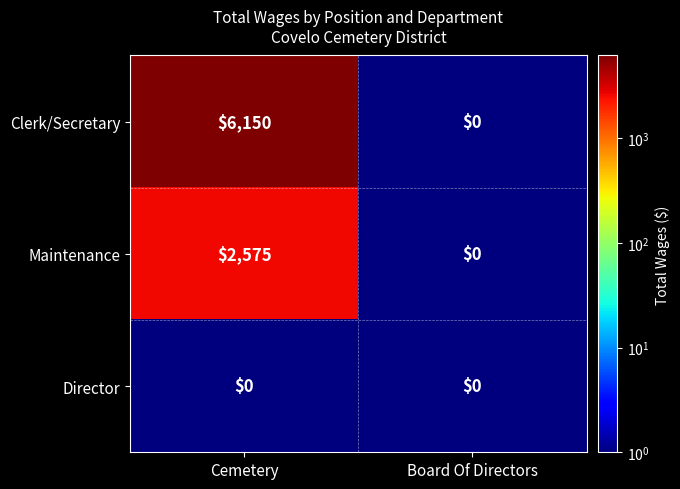

Reading left to right, transcribe all the data shown in this chart.

Clerk/Secretary: 6150	0
Maintenance: 2575	0
Director: 0	0